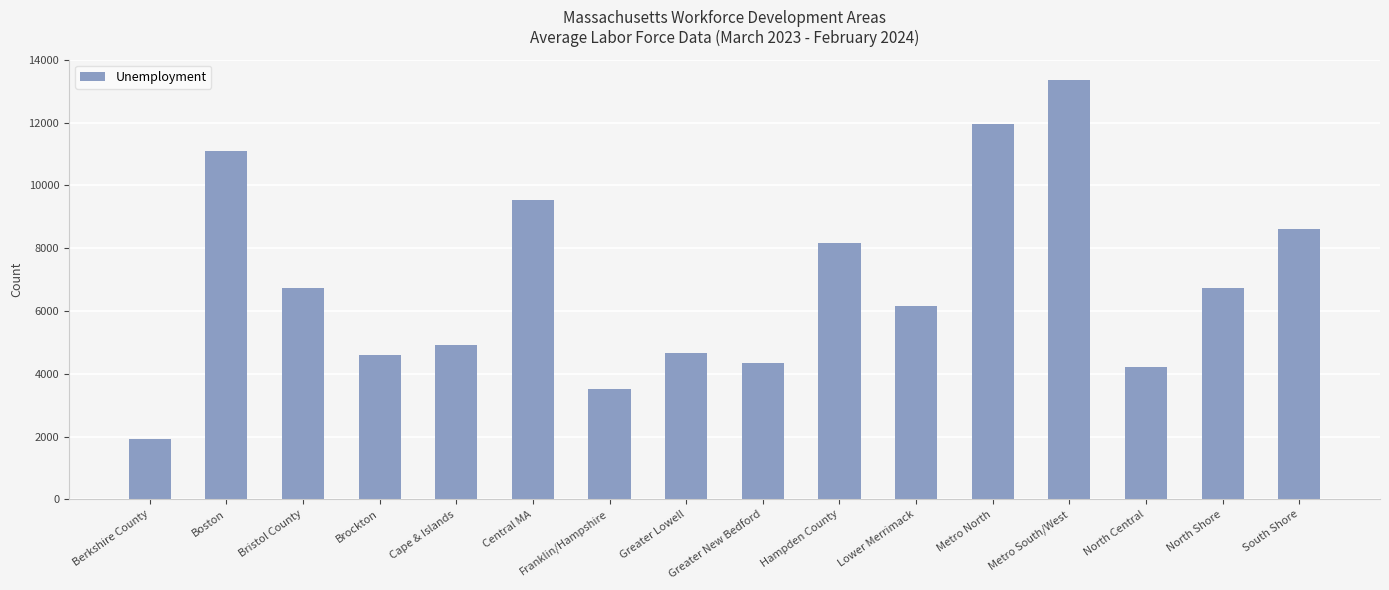

Does the chart contain stacked bars?

No